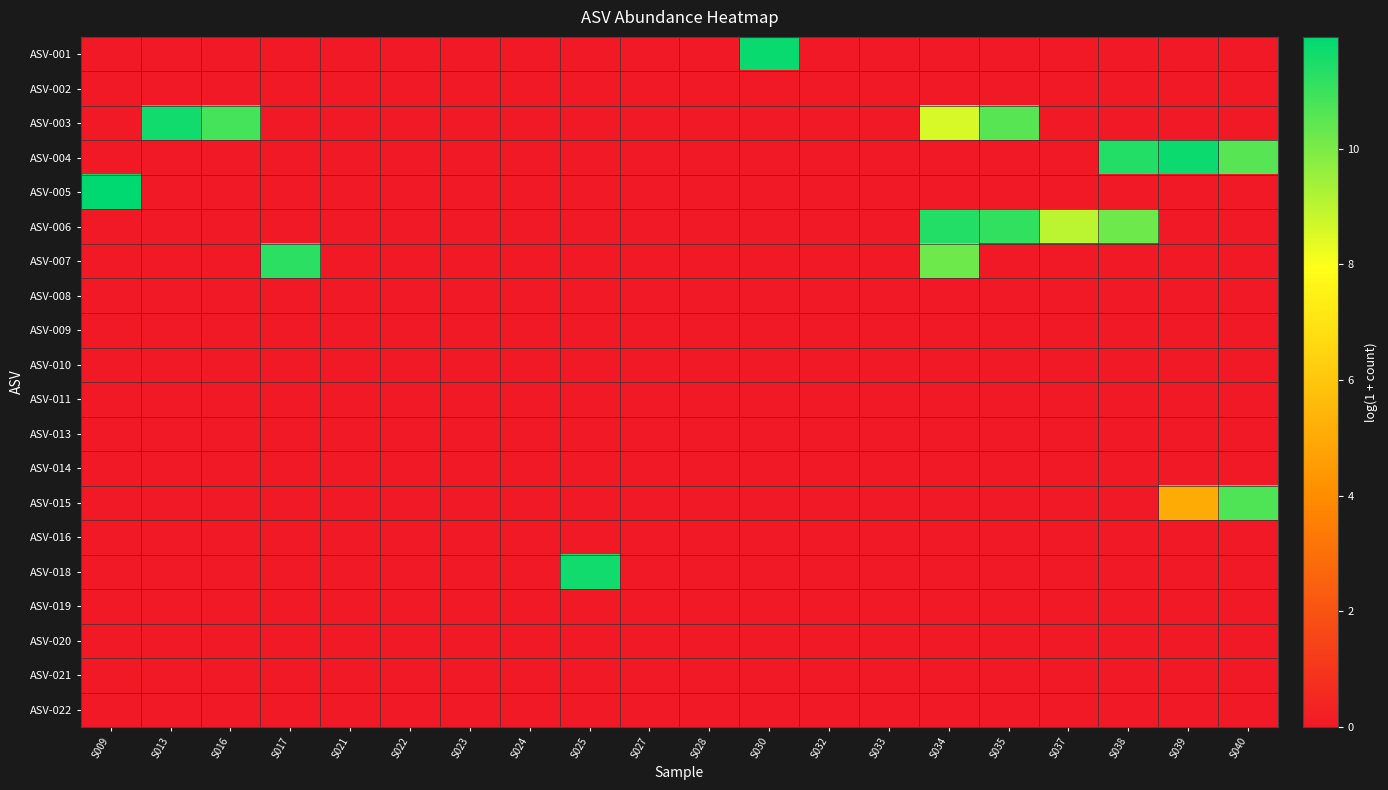

Which series changed the most between S009 and S035?

ASV-005